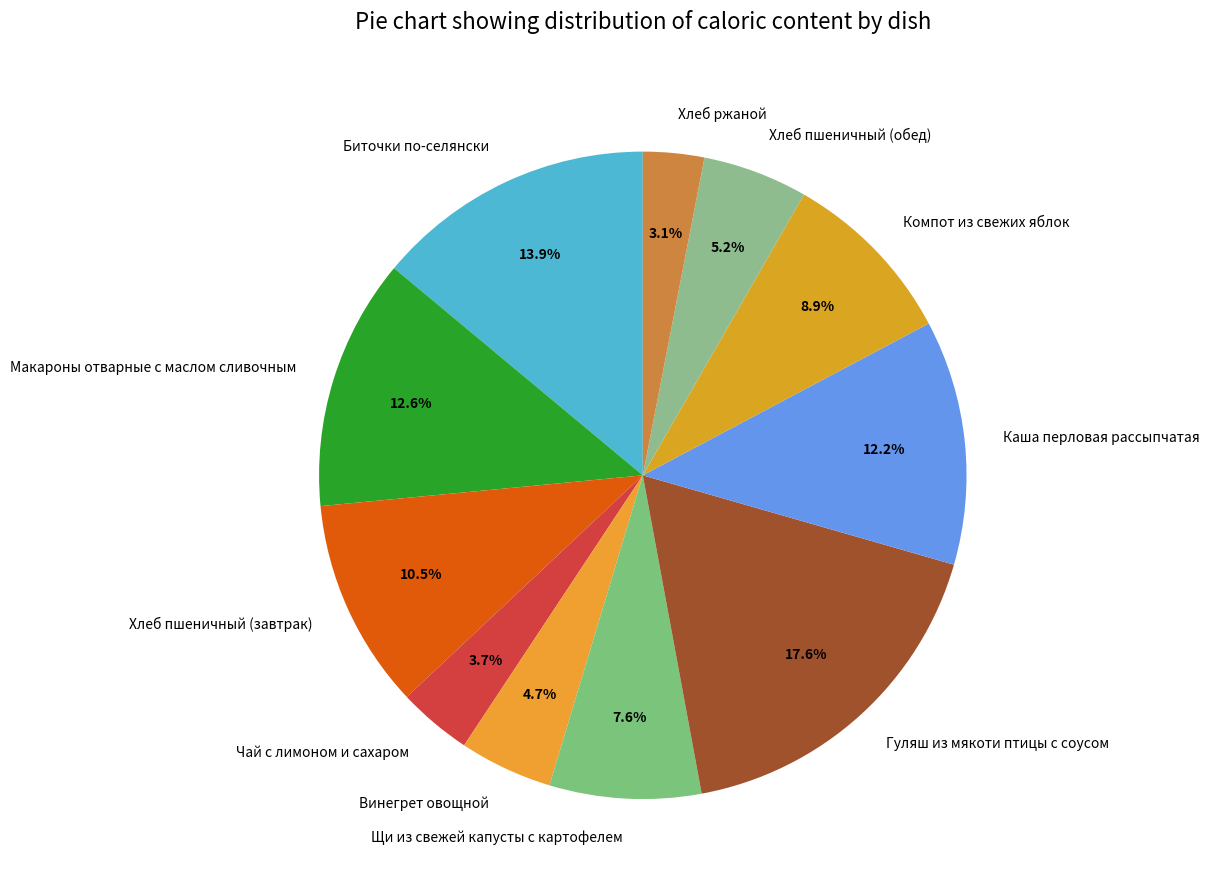

How many segments does this pie chart have?

11